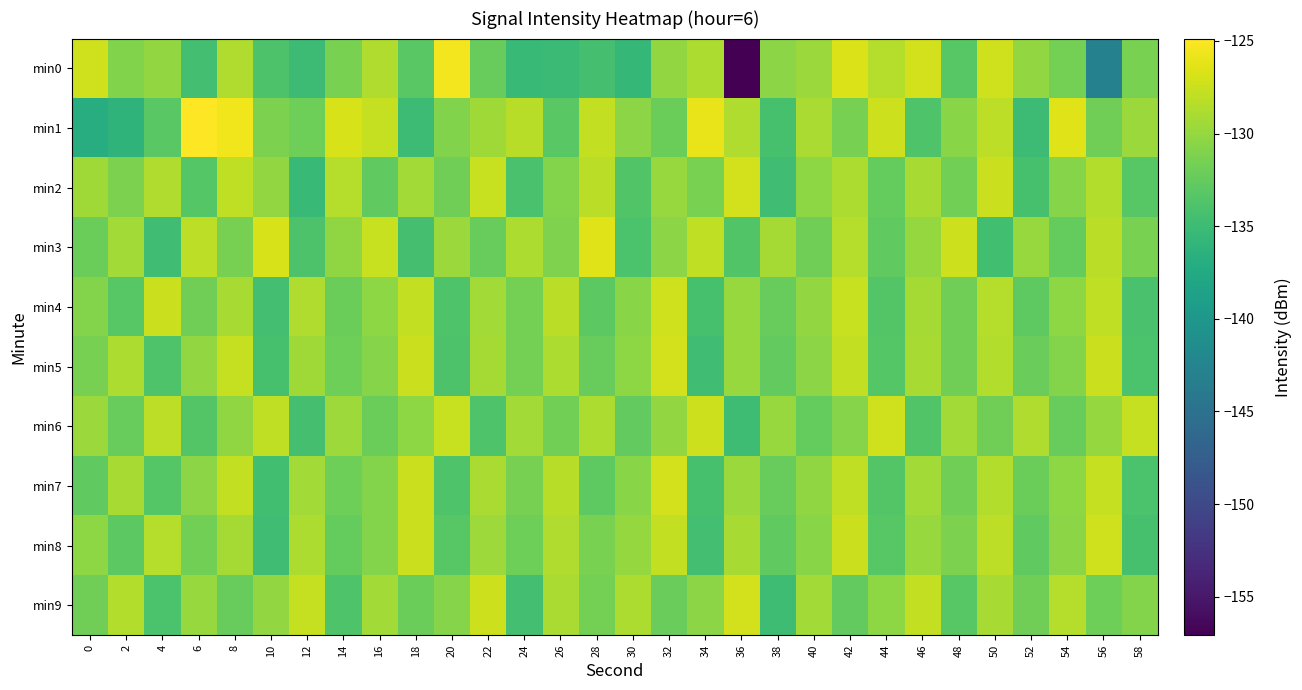

Reading left to right, what are all the values shown in this chart?

min0: 0=-127.2	2=-130.9	4=-130.1	6=-134.5	8=-128.7	10=-133.9	12=-135.0	14=-131.3	16=-128.7	18=-133.1	20=-125.4	22=-132.3	24=-135.4	26=-135.1	28=-134.4	30=-135.6	32=-130.1	34=-128.8	36=-157.1	38=-130.4	40=-129.7	42=-126.6	44=-128.5	46=-127.1	48=-133.2	50=-127.2	52=-130.1	54=-131.6	56=-142.9	58=-131.4
min1: 0=-137.0	2=-136.1	4=-133.1	6=-124.9	8=-125.6	10=-131.2	12=-132.0	14=-126.8	16=-127.7	18=-135.0	20=-131.0	22=-129.5	24=-128.3	26=-133.1	28=-127.8	30=-130.5	32=-132.1	34=-125.9	36=-128.7	38=-134.2	40=-129.0	42=-131.5	44=-127.3	46=-133.8	48=-130.6	50=-128.1	52=-135.0	54=-126.4	56=-131.9	58=-129.7
min2: 0=-129.5	2=-131.2	4=-128.7	6=-133.4	8=-127.9	10=-130.1	12=-135.2	14=-128.5	16=-132.7	18=-129.3	20=-131.8	22=-127.6	24=-134.1	26=-130.9	28=-128.2	30=-133.6	32=-129.8	34=-131.4	36=-127.1	38=-134.8	40=-130.3	42=-128.9	44=-132.5	46=-129.1	48=-131.7	50=-127.4	52=-134.3	54=-130.7	56=-128.6	58=-133.2
min3: 0=-132.1	2=-129.4	4=-134.7	6=-128.1	8=-131.5	10=-126.8	12=-133.9	14=-130.2	16=-127.6	18=-134.4	20=-129.7	22=-132.3	24=-128.8	26=-131.1	28=-126.5	30=-134.0	32=-130.5	34=-127.9	36=-133.6	38=-129.2	40=-131.8	42=-128.4	44=-132.7	46=-130.0	48=-127.3	50=-134.6	52=-129.9	54=-132.5	56=-128.2	58=-131.4
min4: 0=-130.8	2=-133.2	4=-127.5	6=-131.9	8=-129.1	10=-134.5	12=-128.7	14=-132.1	16=-130.3	18=-127.8	20=-133.7	22=-129.4	24=-131.6	26=-128.2	28=-133.0	30=-130.6	32=-127.2	34=-134.3	36=-129.8	38=-132.4	40=-130.1	42=-127.6	44=-133.5	46=-129.2	48=-131.8	50=-128.5	52=-132.9	54=-130.4	56=-127.9	58=-134.1
min5: 0=-131.5	2=-128.9	4=-133.8	6=-130.1	8=-127.7	10=-134.2	12=-129.5	14=-132.0	16=-130.7	18=-127.4	20=-133.9	22=-129.2	24=-131.6	26=-128.8	28=-132.4	30=-130.3	32=-127.1	34=-134.7	36=-129.9	38=-132.6	40=-130.5	42=-127.8	44=-133.4	46=-129.1	48=-131.9	50=-128.6	52=-132.2	54=-130.8	56=-127.5	58=-134.0
min6: 0=-129.7	2=-132.3	4=-128.1	6=-133.5	8=-130.2	10=-127.9	12=-134.4	14=-129.6	16=-132.1	18=-130.4	20=-127.6	22=-133.8	24=-129.3	26=-131.7	28=-128.9	30=-132.6	32=-130.1	34=-127.3	36=-134.9	38=-129.8	40=-132.5	42=-130.7	44=-127.2	46=-133.6	48=-129.4	50=-131.9	52=-128.7	54=-132.4	56=-130.0	58=-127.7
min7: 0=-132.8	2=-129.1	4=-133.4	6=-130.5	8=-127.8	10=-134.6	12=-129.3	14=-132.0	16=-130.9	18=-127.5	20=-133.7	22=-129.0	24=-131.5	26=-128.3	28=-132.9	30=-130.6	32=-127.1	34=-134.2	36=-129.7	38=-132.3	40=-130.2	42=-127.9	44=-133.5	46=-129.4	48=-131.8	50=-128.6	52=-132.1	54=-130.4	56=-127.7	58=-134.0
min8: 0=-130.3	2=-133.0	4=-128.4	6=-131.7	8=-129.2	10=-134.8	12=-128.9	14=-132.5	16=-130.8	18=-127.4	20=-133.2	22=-129.6	24=-132.0	26=-128.7	28=-131.4	30=-130.0	32=-127.8	34=-134.5	36=-129.1	38=-132.8	40=-130.6	42=-127.5	44=-133.3	46=-129.9	48=-131.2	50=-128.1	52=-132.7	54=-130.5	56=-127.2	58=-134.3
min9: 0=-131.9	2=-128.6	4=-134.0	6=-129.8	8=-132.4	10=-130.1	12=-127.7	14=-133.7	16=-129.4	18=-132.1	20=-130.7	22=-127.3	24=-134.5	26=-129.0	28=-131.6	30=-128.8	32=-132.2	34=-130.5	36=-127.1	38=-134.9	40=-129.3	42=-132.6	44=-130.4	46=-127.8	48=-133.3	50=-129.1	52=-131.8	54=-128.5	56=-132.0	58=-130.9